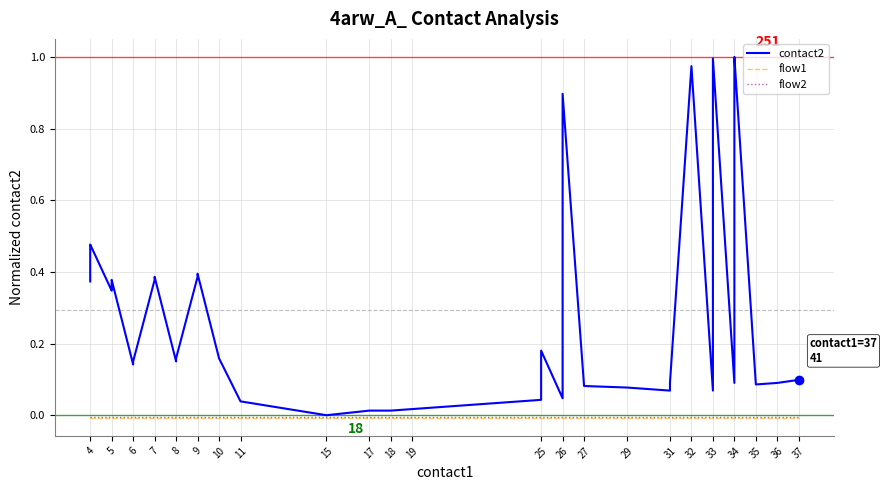

What is the label of the 26th point from the left?

25